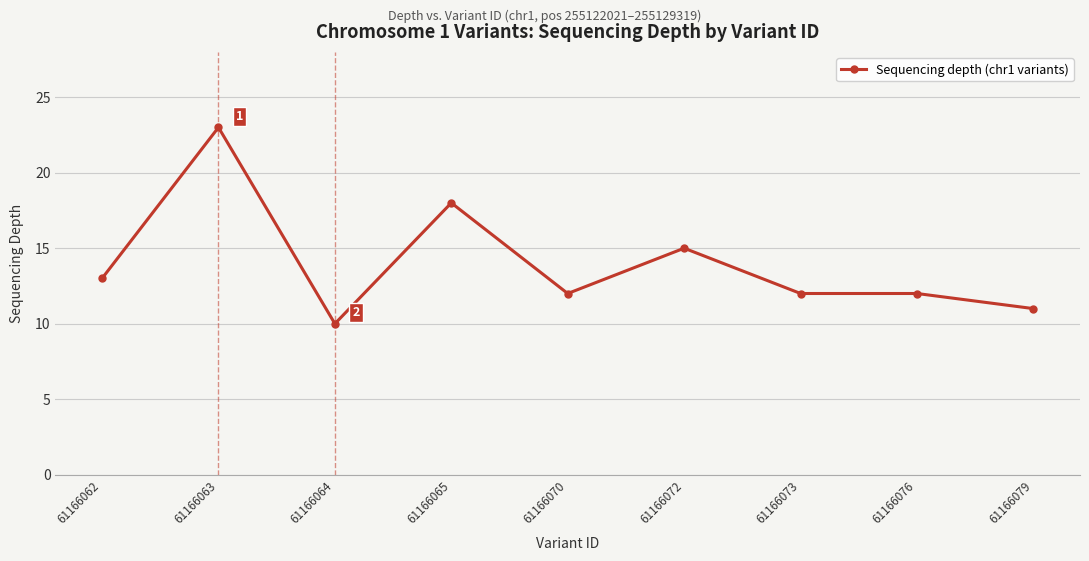

What is the difference between the maximum and second lowest values?

12